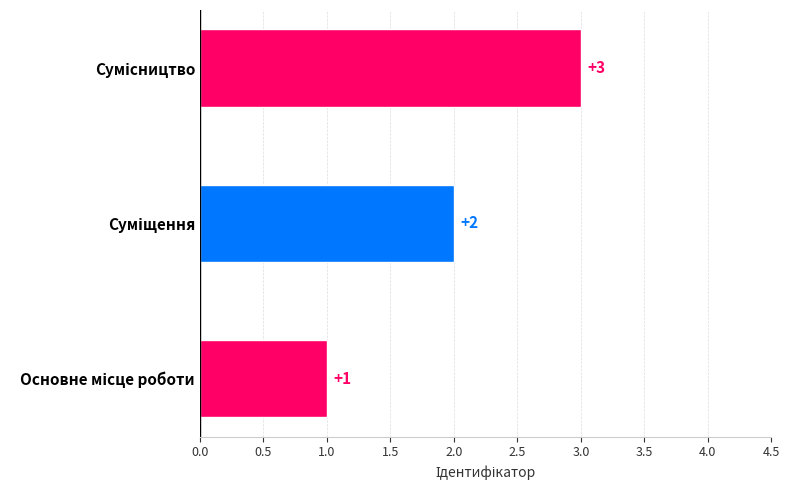

How many data points are less than 2?

1